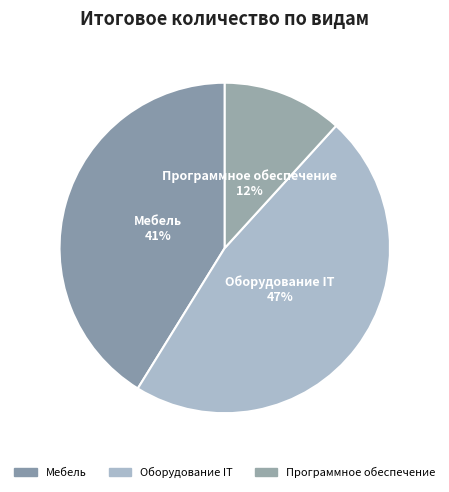

To the nearest percent, what percentage of the pie is Программное обеспечение?

12%